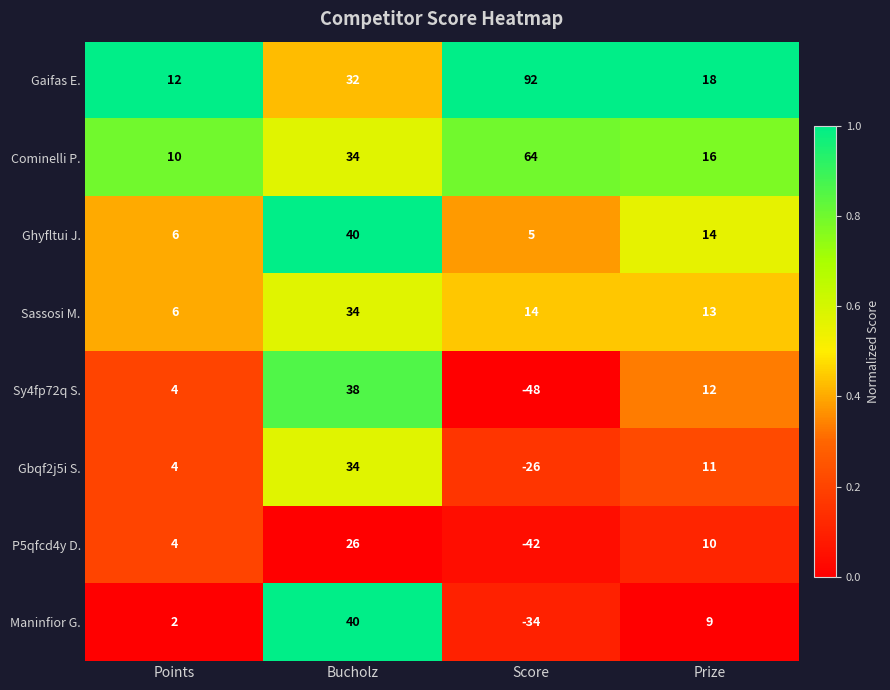

Between Points and Score, which series saw the biggest shift?

Gaifas E.